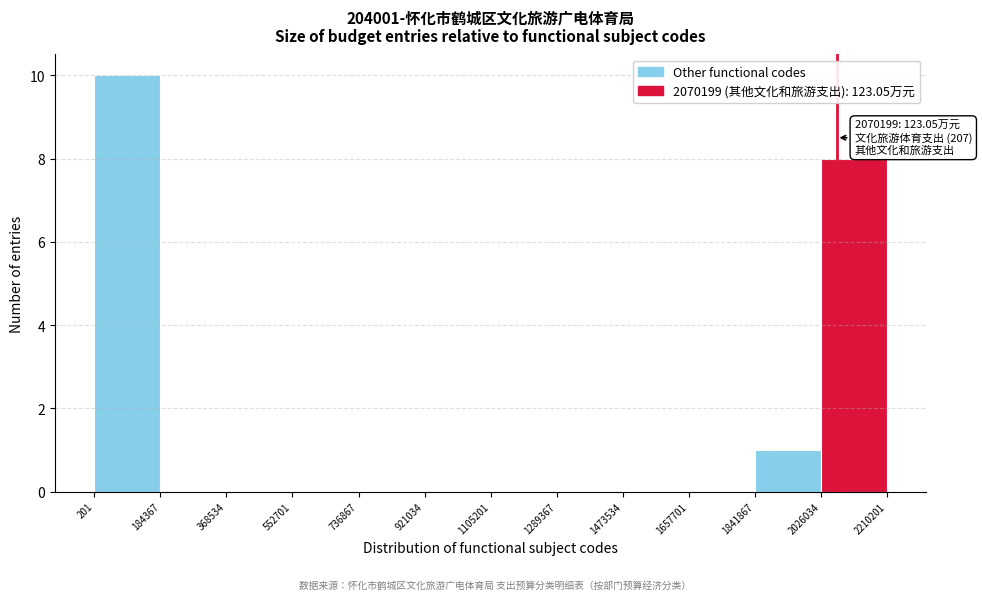

Which range on the x-axis has the tallest bar?

201 to 184367